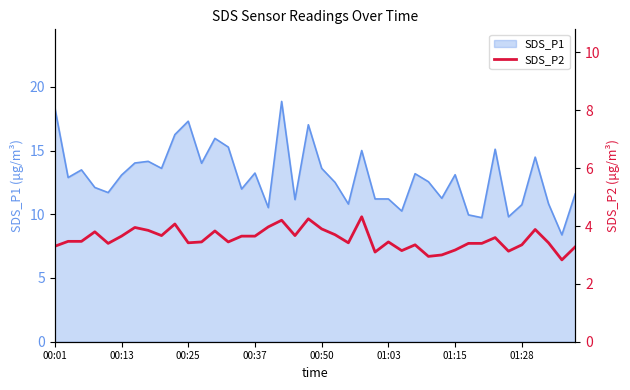

Where does the data first go above 3?

00:01